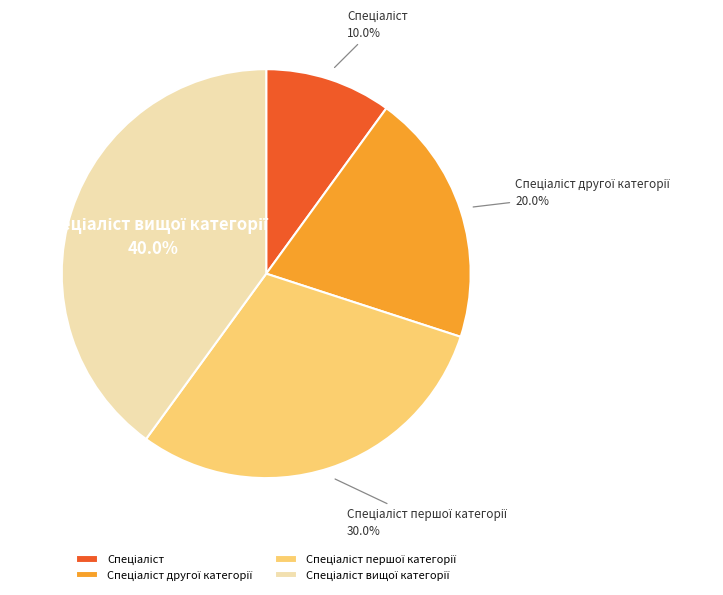

To the nearest percent, what is the difference between the largest and smallest slice percentages?

30%